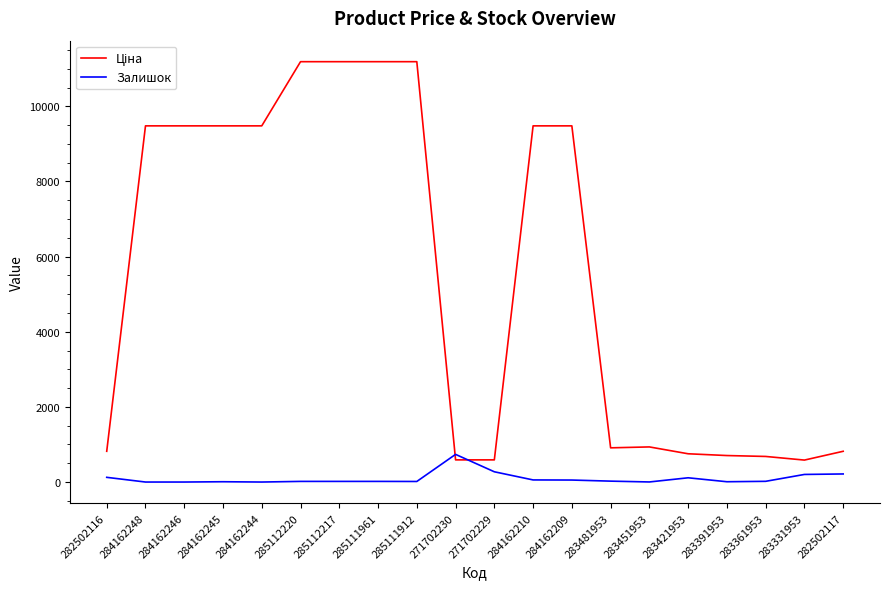

Is it true that Залишок equals 17.0 at 285112220?

True